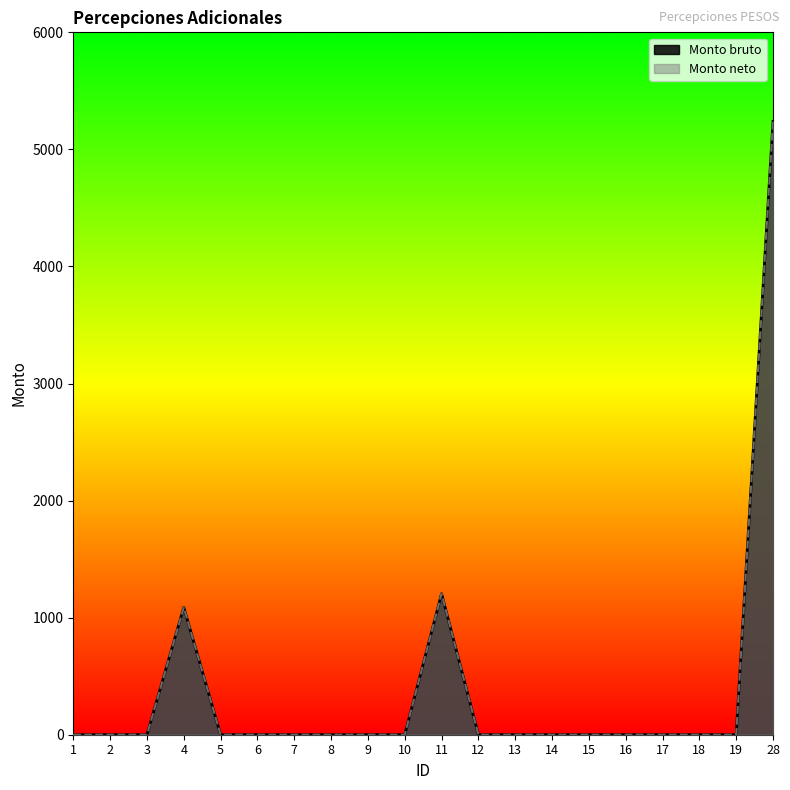

True or false: Monto bruto and Monto neto cross at least once.

False